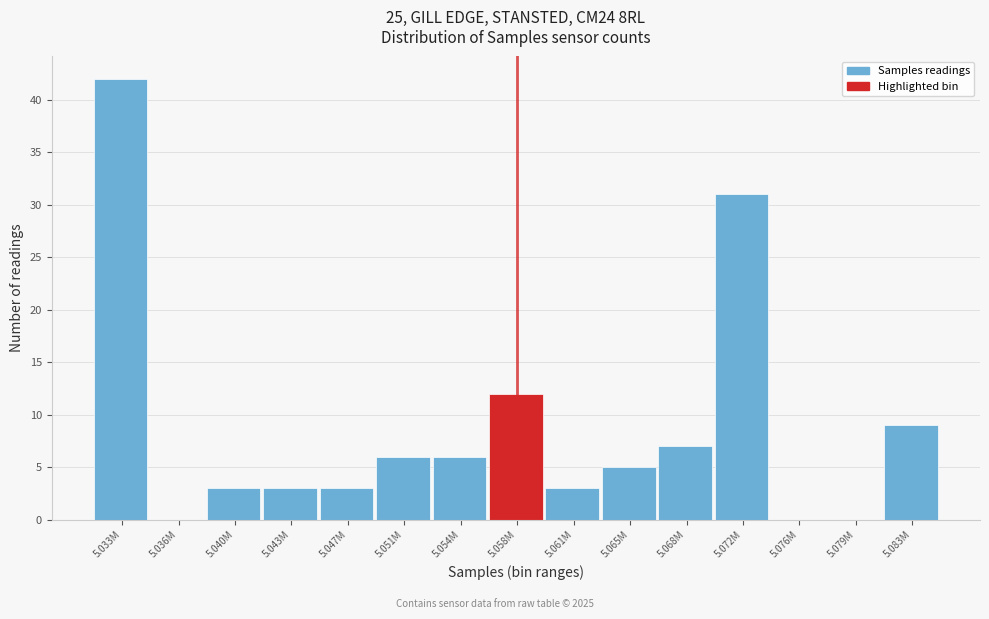

Reading left to right, list all the values displayed in this chart.

5.033M=42	5.036M=0	5.040M=3	5.043M=3	5.047M=3	5.051M=6	5.054M=6	5.058M=12	5.061M=3	5.065M=5	5.068M=7	5.072M=31	5.076M=0	5.079M=0	5.083M=9